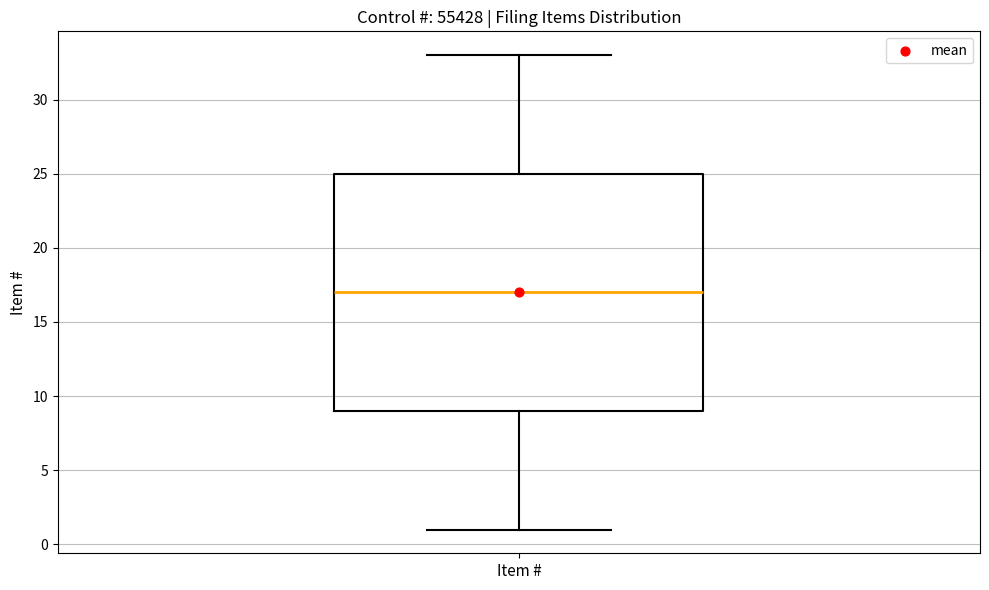

Read this box plot against the y-axis: the position of the median line, the range covered by the box, and the ends of both whiskers. The values are not printed on the chart, so give them approximately, as read against the axis.

median 17, box 9 to 25, whiskers 1 to 33